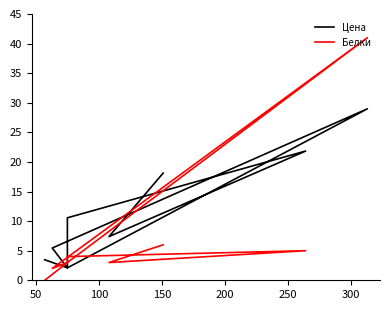

True or false: Белки has a value of 3.2 at 250.

False